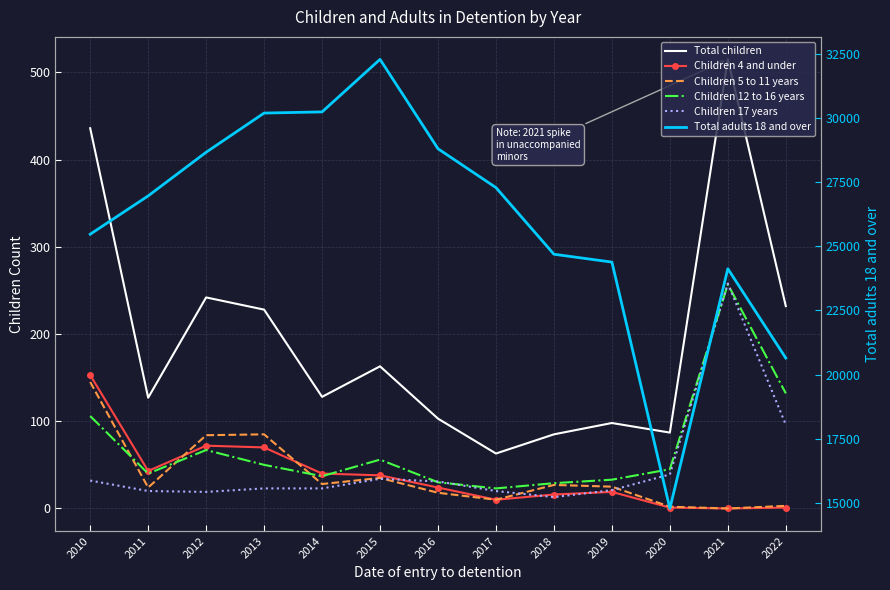

Which series has the largest total across all categories?

Total adults 18 and over